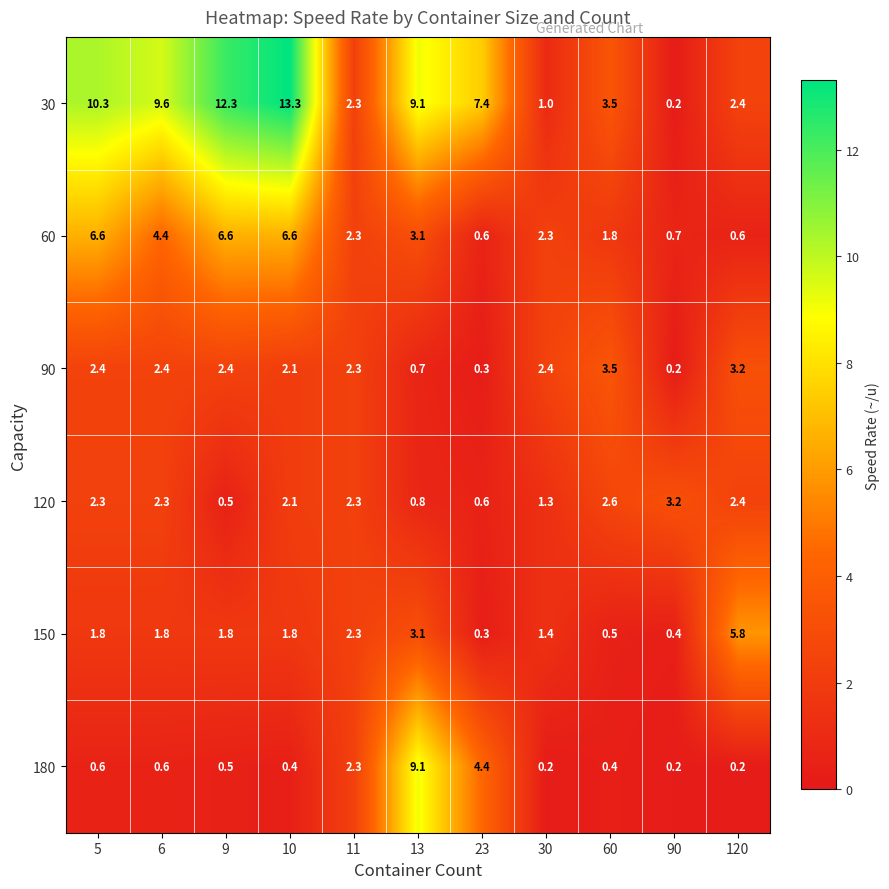

Is it true that 120 equals 2.3 at 5?

True